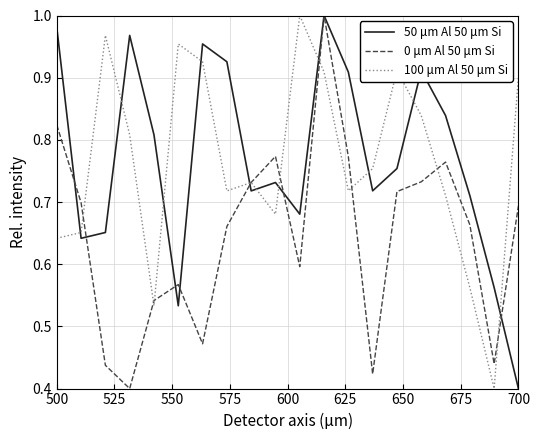

How many categories are shown in the chart?

20